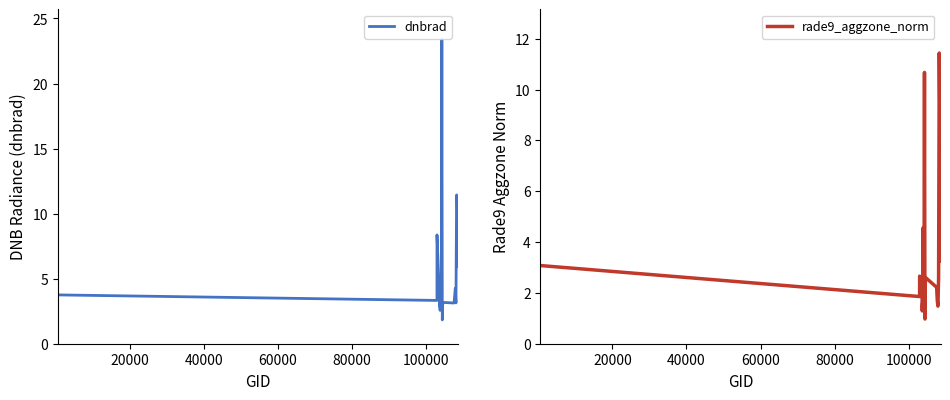

What is the average value of the dnbrad series?

5.5